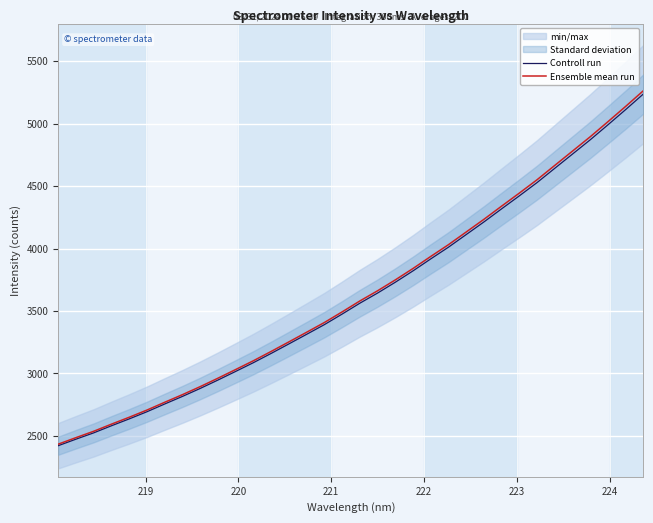

How many data points in Ensemble mean run are above 3580?

17